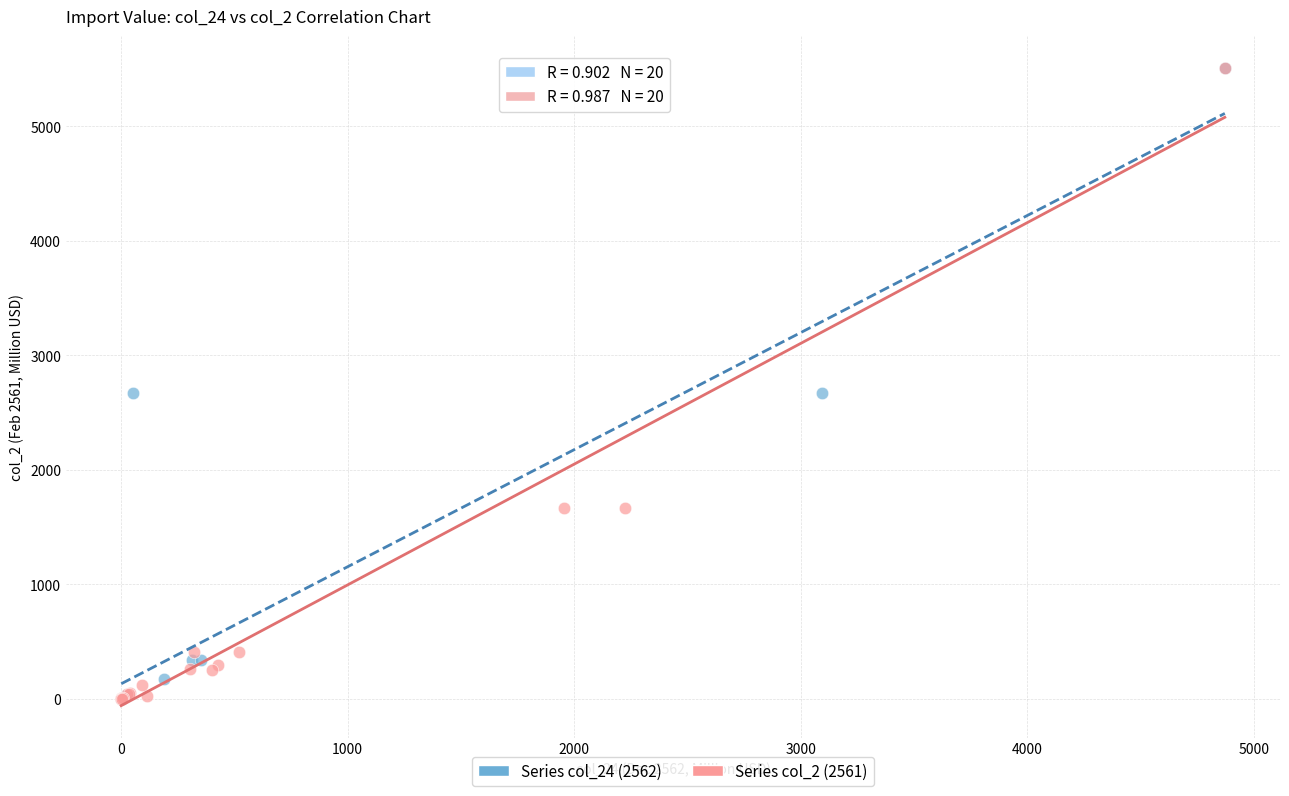

What are all the series names shown in the legend?

Series col_24 (2562), Series col_2 (2561)